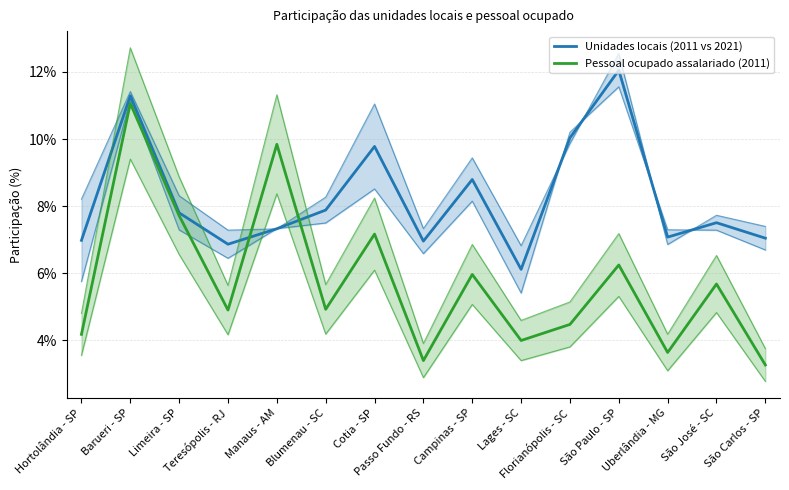

At which category does Unidades locais (2011 vs 2021) reach its first local peak?

Barueri - SP